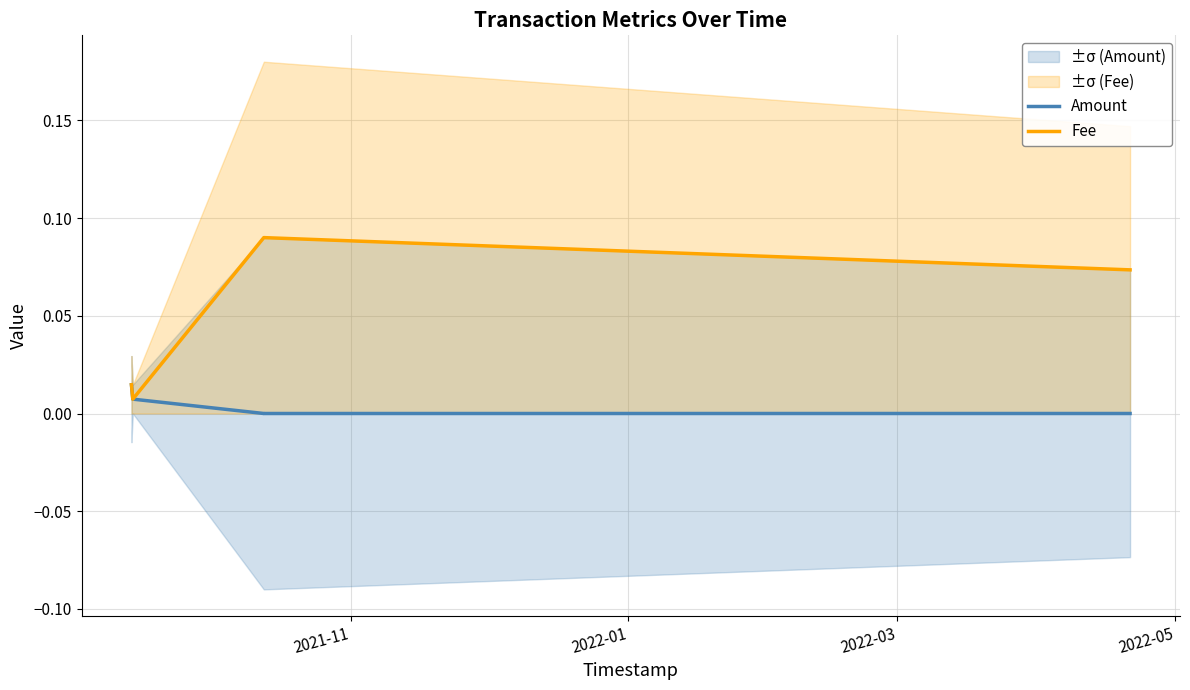

True or false: Amount and Fee intersect in this chart.

False